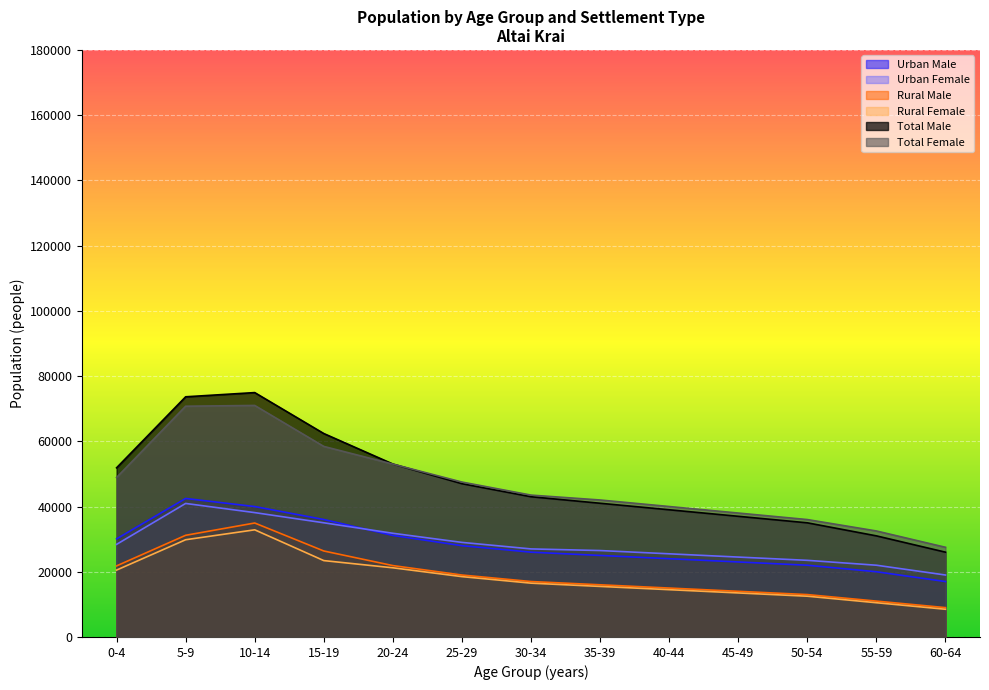

How many interior local peaks does the Urban Male series have?

1